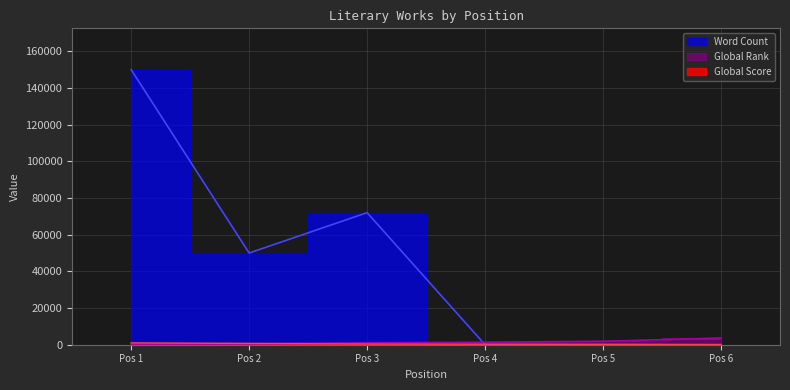

What is the highest value of the Global Rank series?

3612